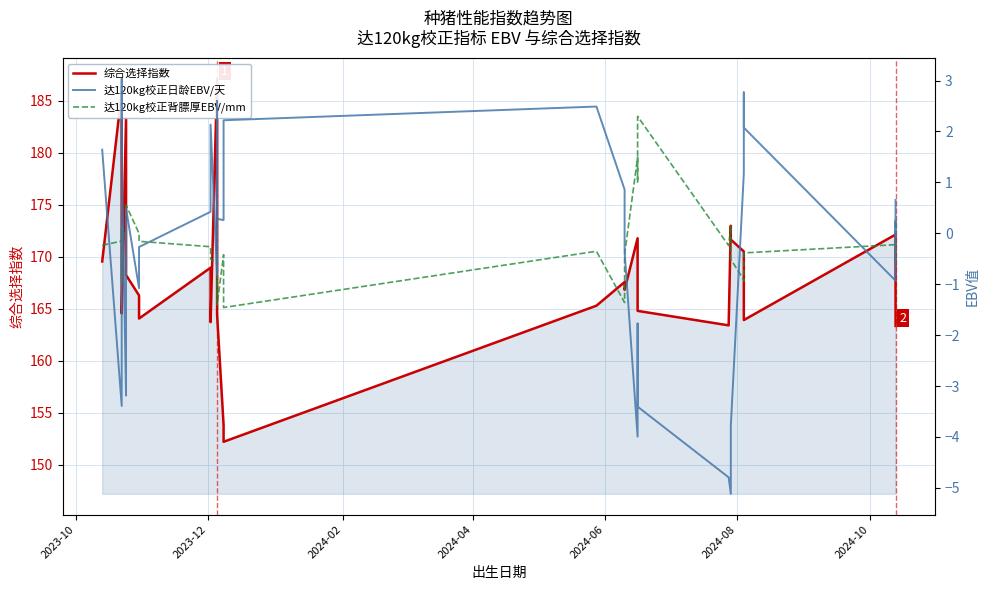

List the series in order of their peak value, highest first.

综合选择指数, 达120kg校正日龄EBV/天, 达120kg校正背膘厚EBV/mm